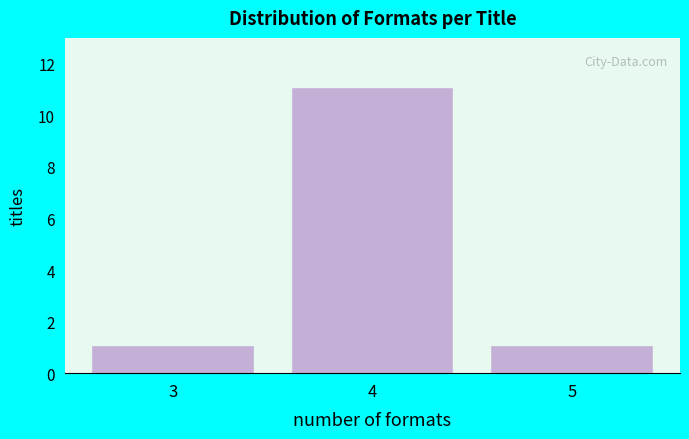

Reading left to right, what are all the values shown in this chart?

3=1	4=11	5=1